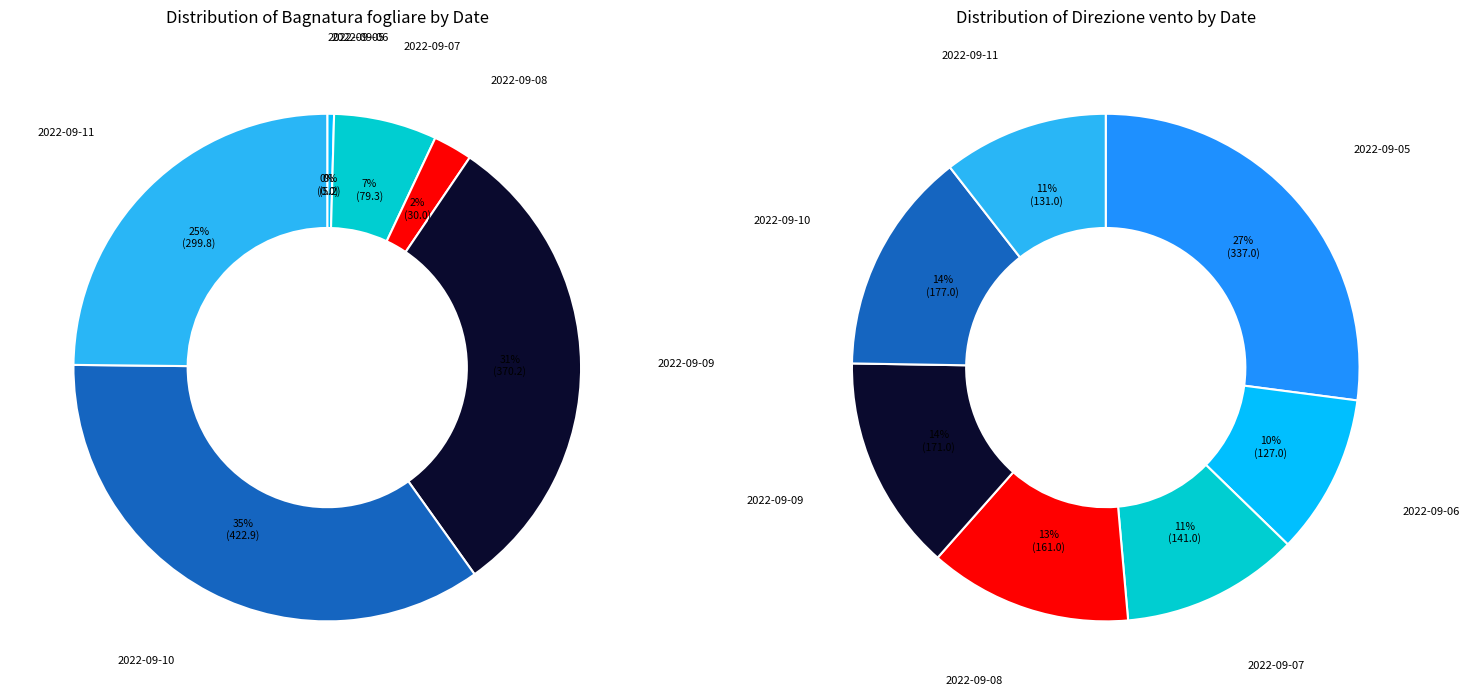

What is the spread (max minus min) of values at 6?

168.8